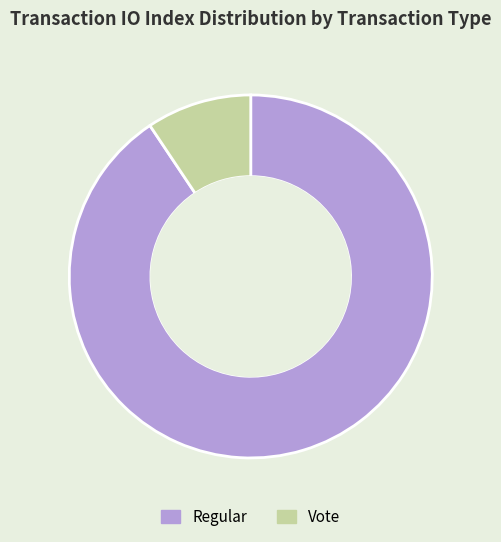

What is the majority slice?

Regular